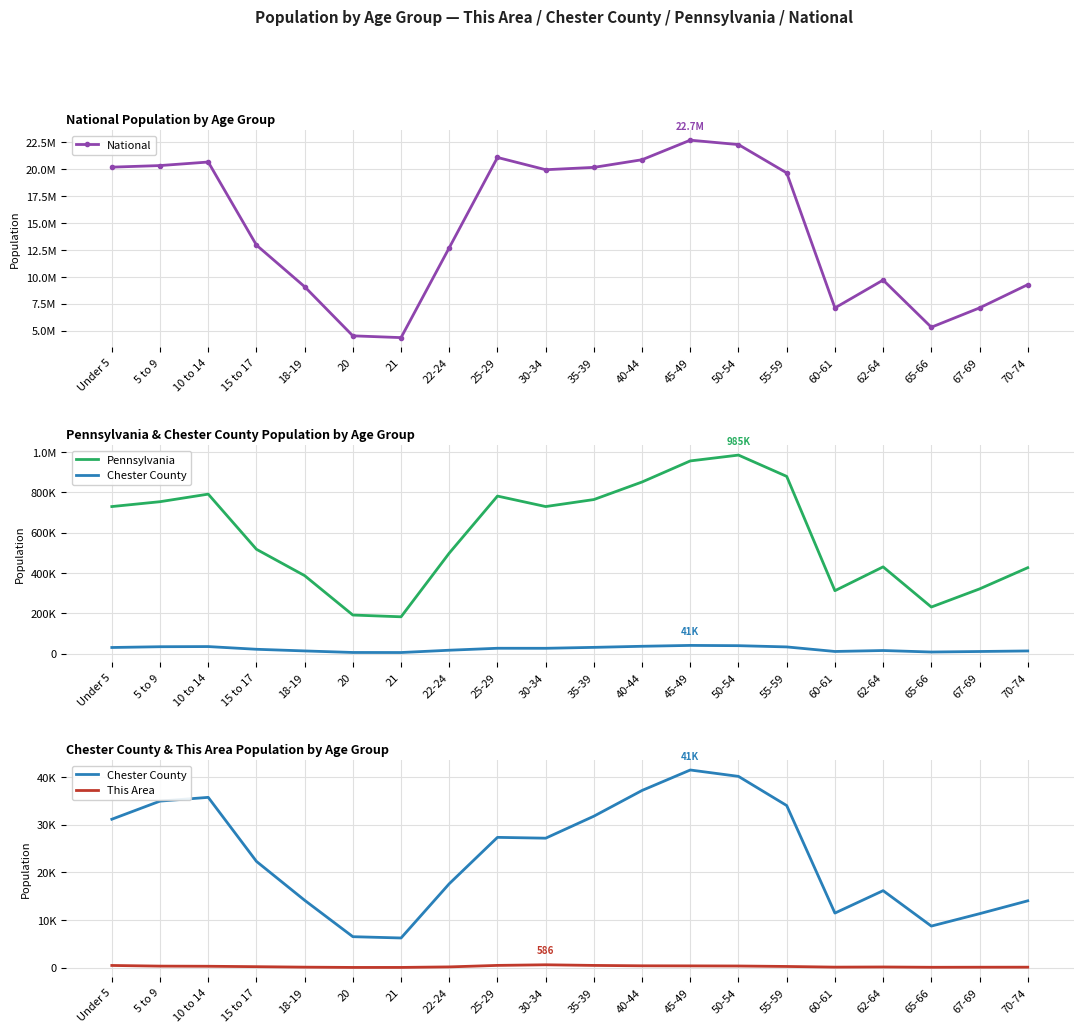

The Pennsylvania series shows 372118 at Under 5. True or false?

False